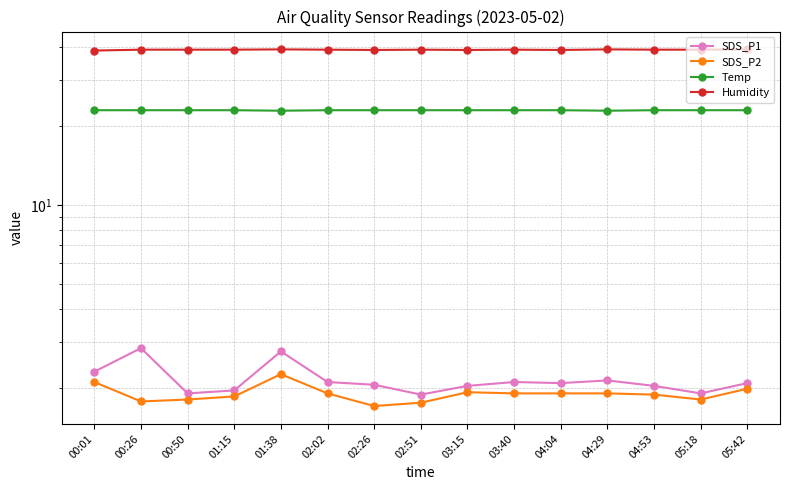

What is the greatest value displayed?

39.3